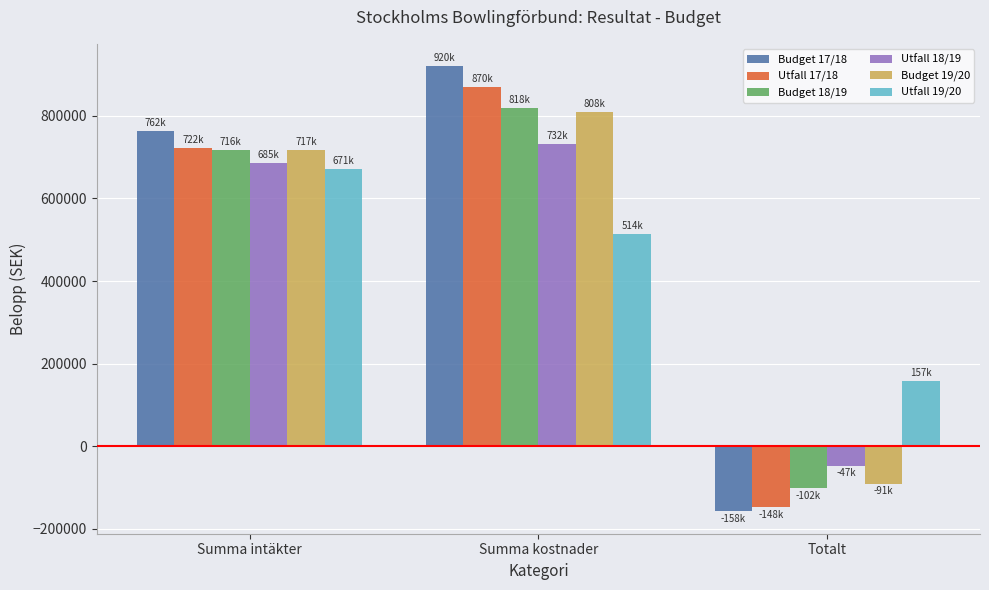

At which category does the chart reach its minimum across all series?

Totalt